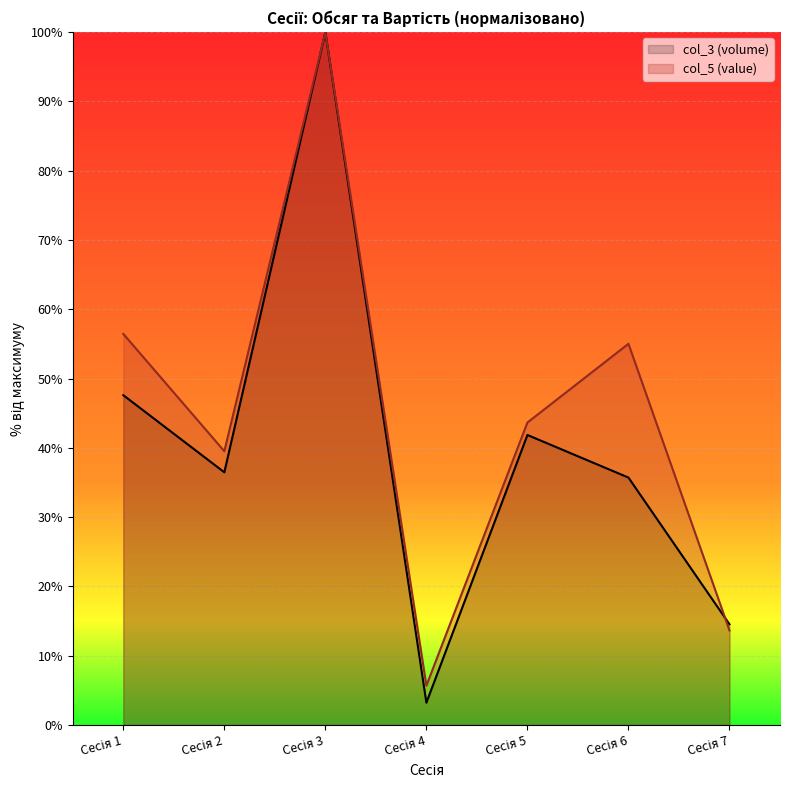

How many lines are shown in the chart?

2